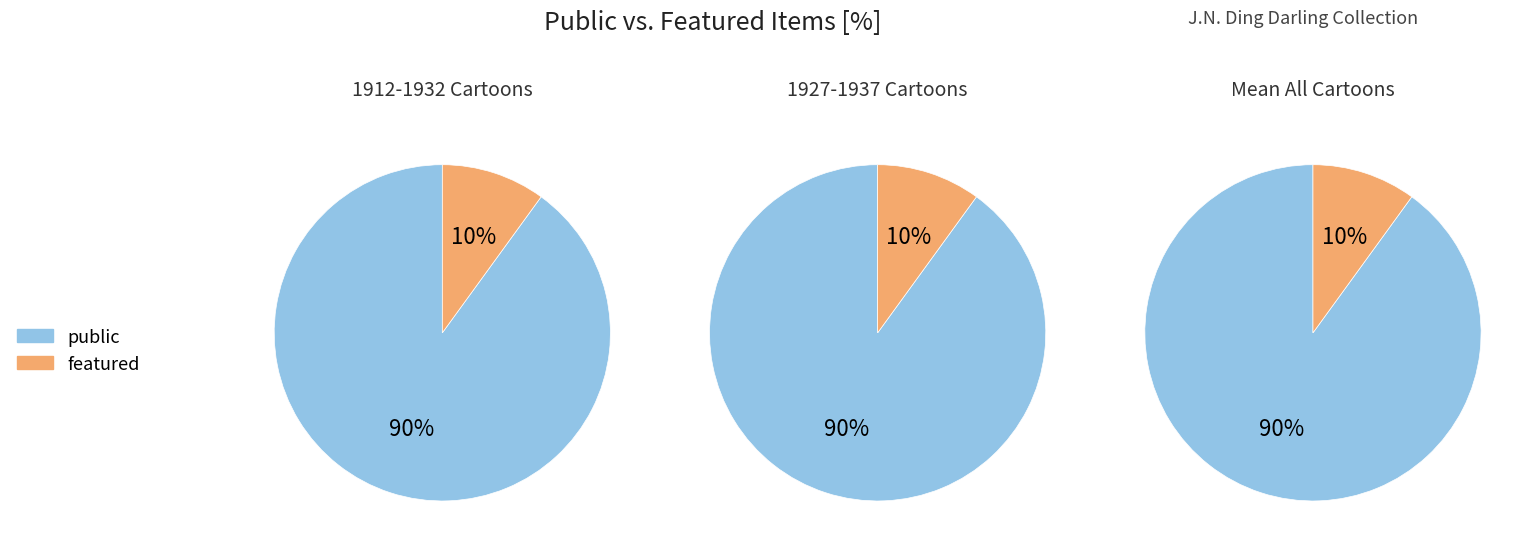

True or false: 3 accounts for 1% of the total.

False